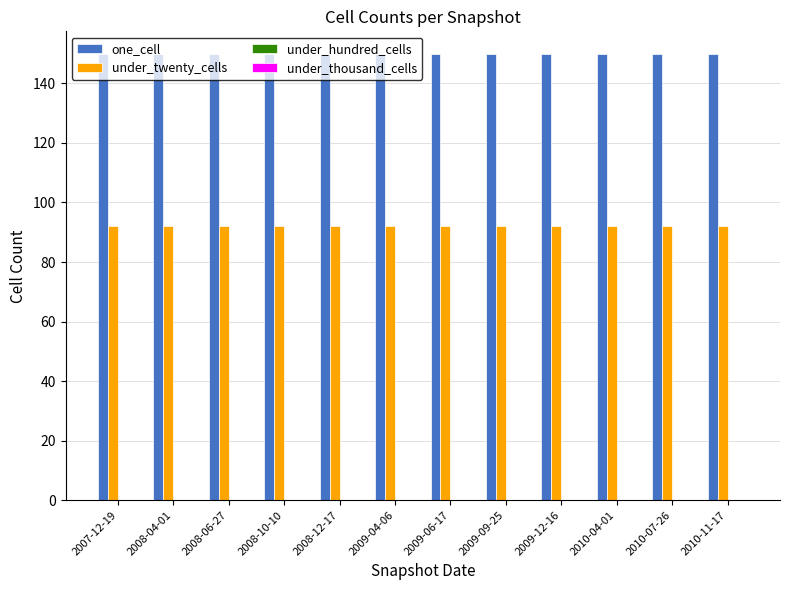

What is the lowest value of the one_cell series?

150